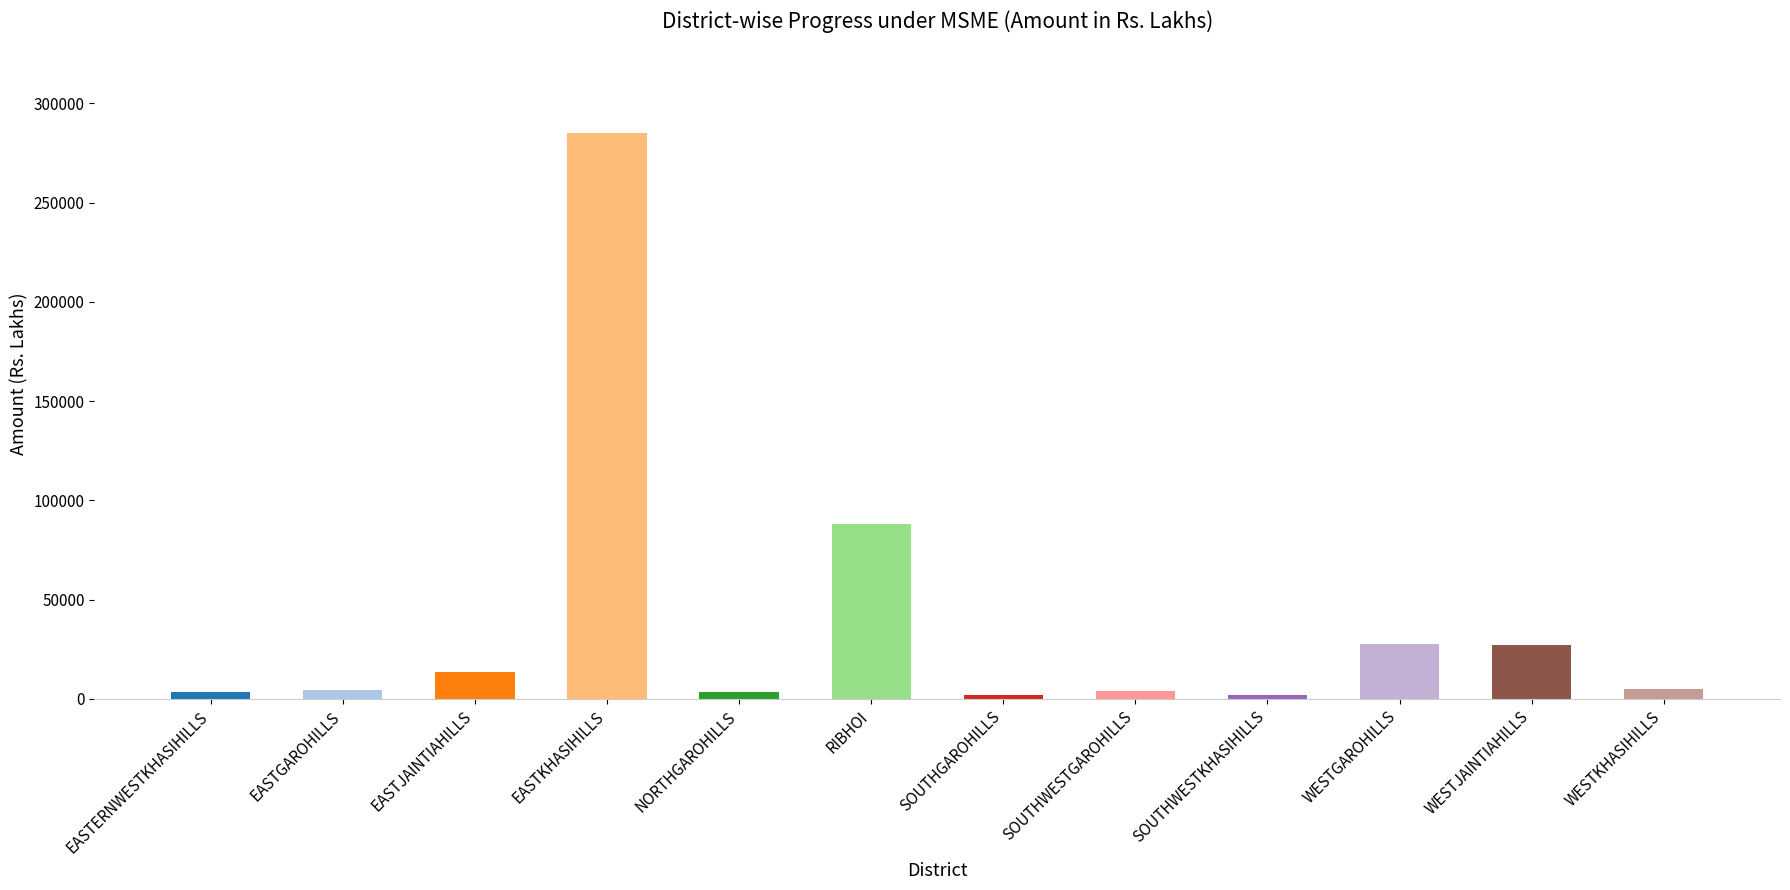

At how many categories does at least one series exceed 39977?

2